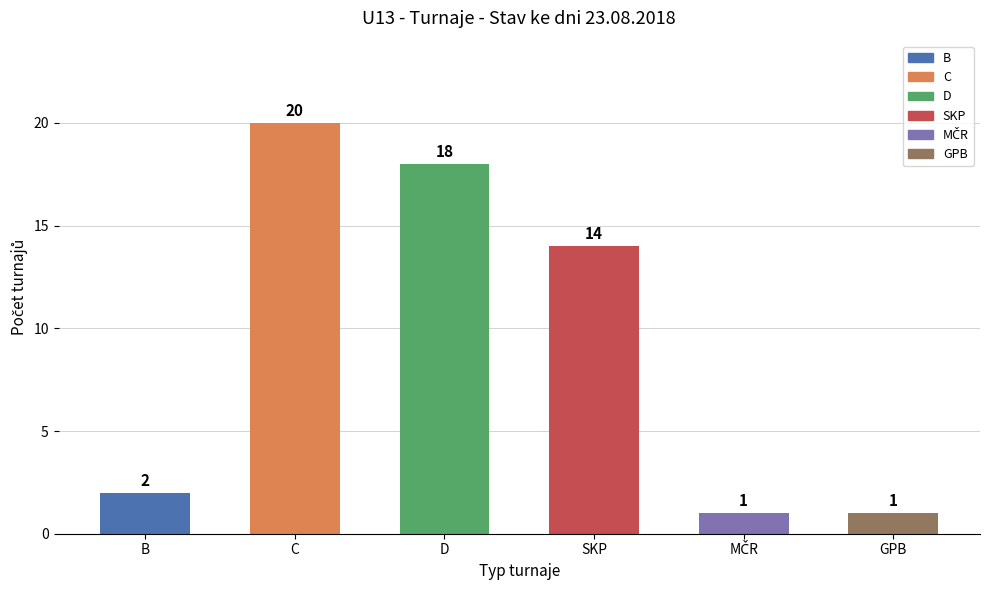

How many series are shown in this chart?

1